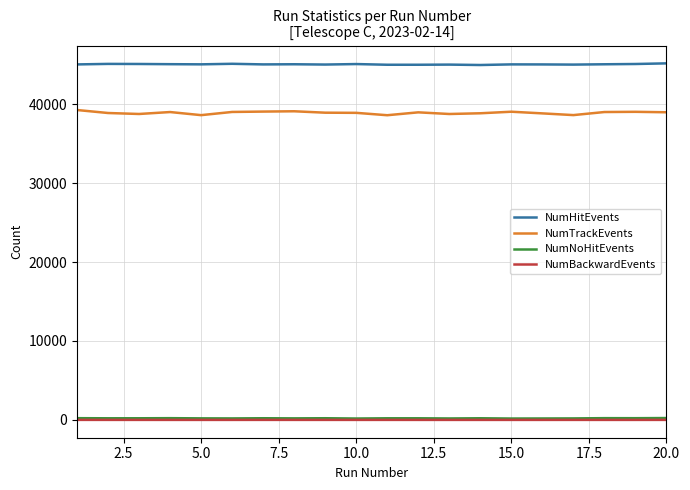

True or false: NumTrackEvents and NumHitEvents intersect in this chart.

False